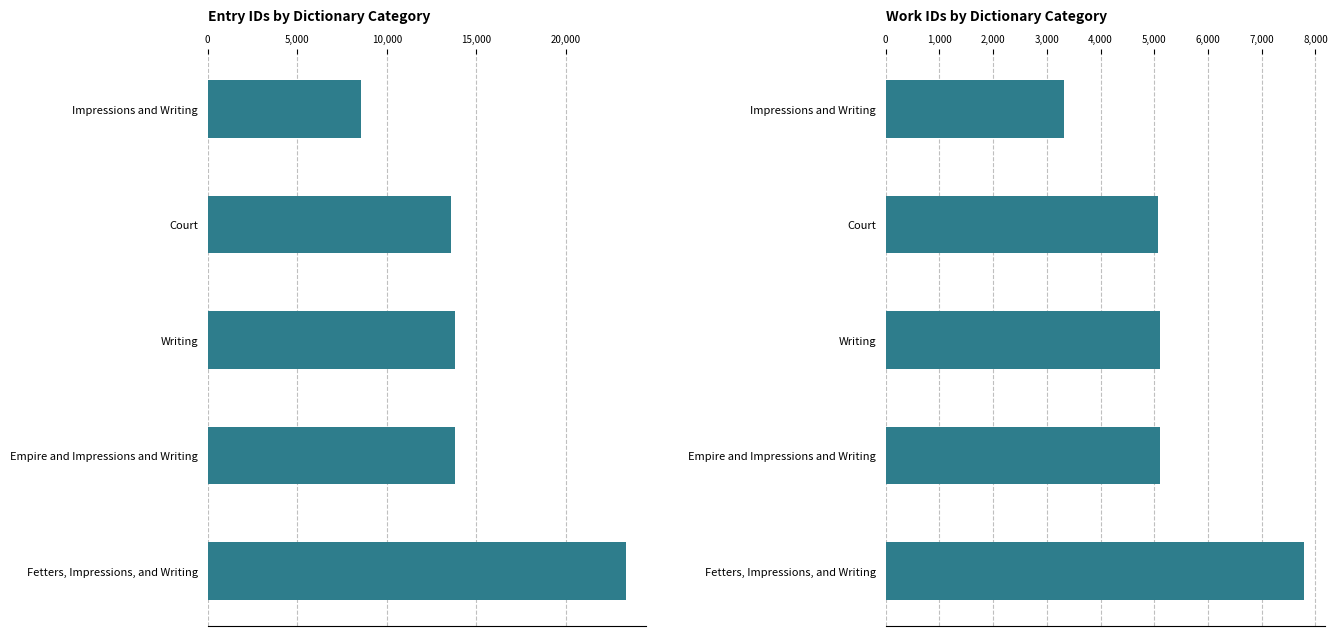

What is the sum of all work_id values?

26374